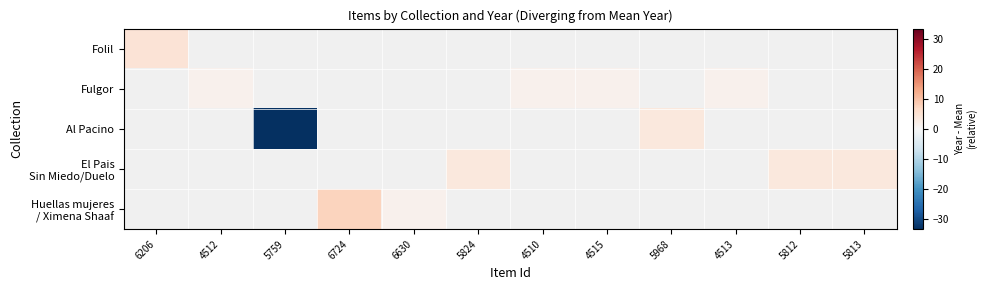

At which label does Fulgor first exceed 1?

4512